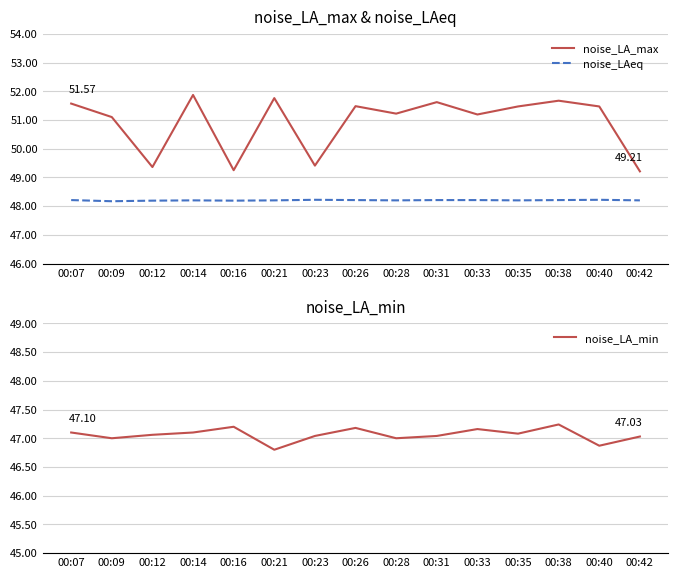

Rank the series by their maximum value, from lowest to highest.

noise_LA_min, noise_LAeq, noise_LA_max